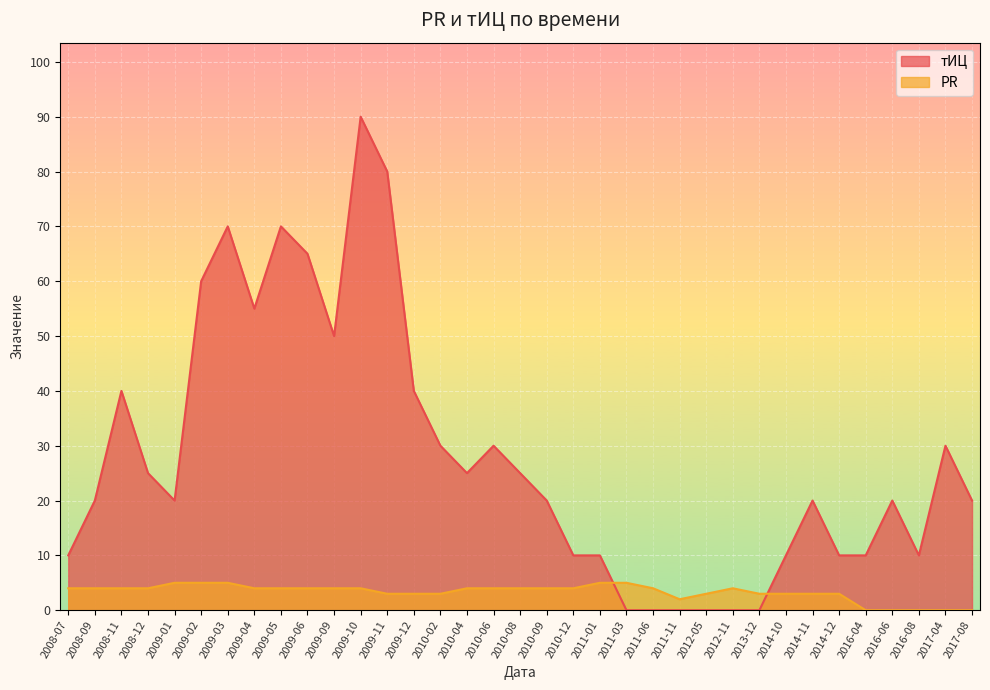

What is the label of the 25th point from the right?

2009-09